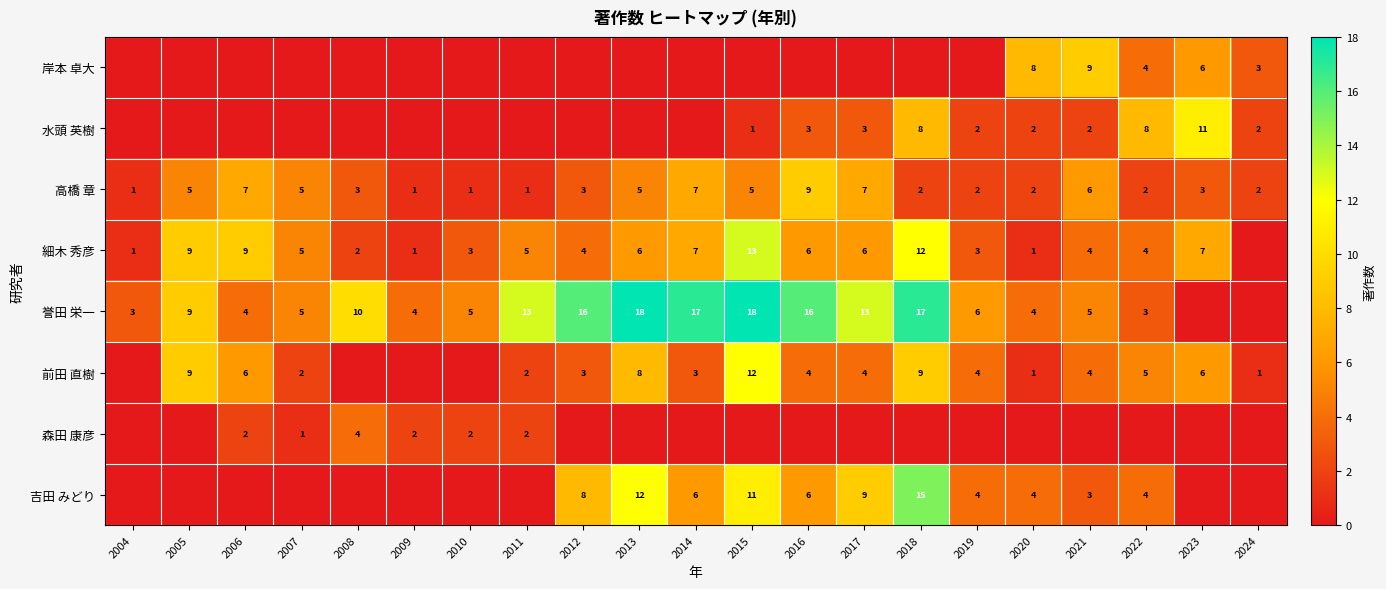

What is the sum of all 誉田 栄一 values?

186